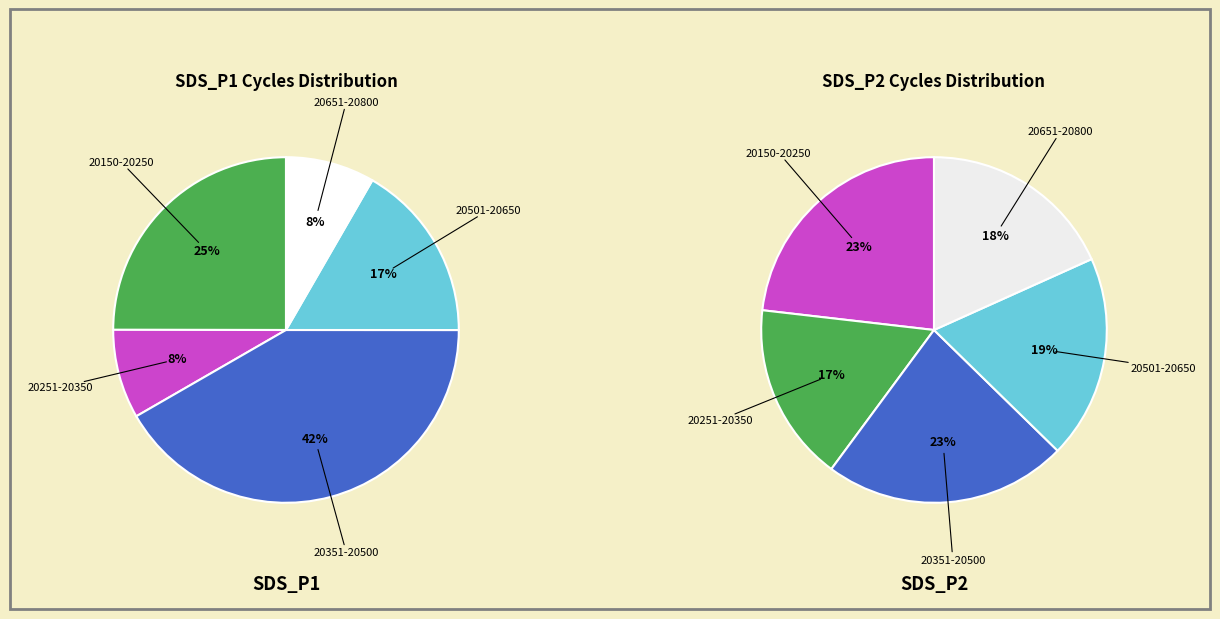

The 20567 slice represents 23% of the pie. True or false?

False